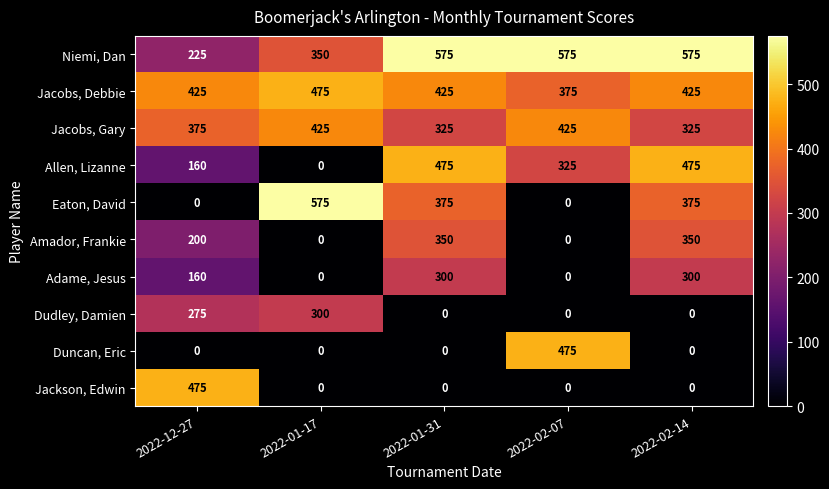

Which series has the largest total across all categories?

Niemi, Dan